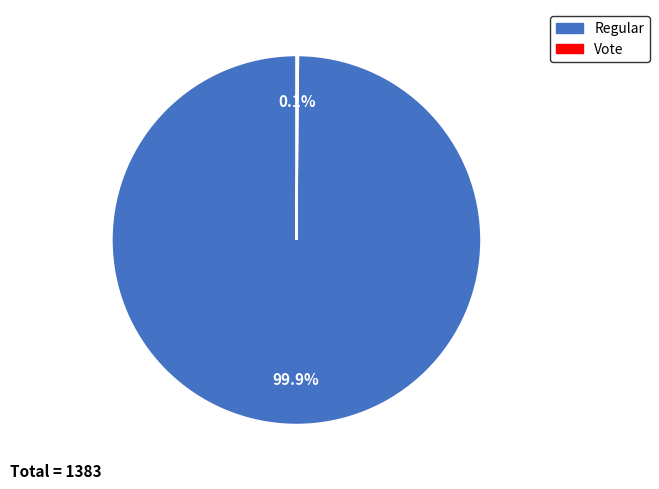

To the nearest percent, what is the difference between the largest and smallest slice percentages?

100%